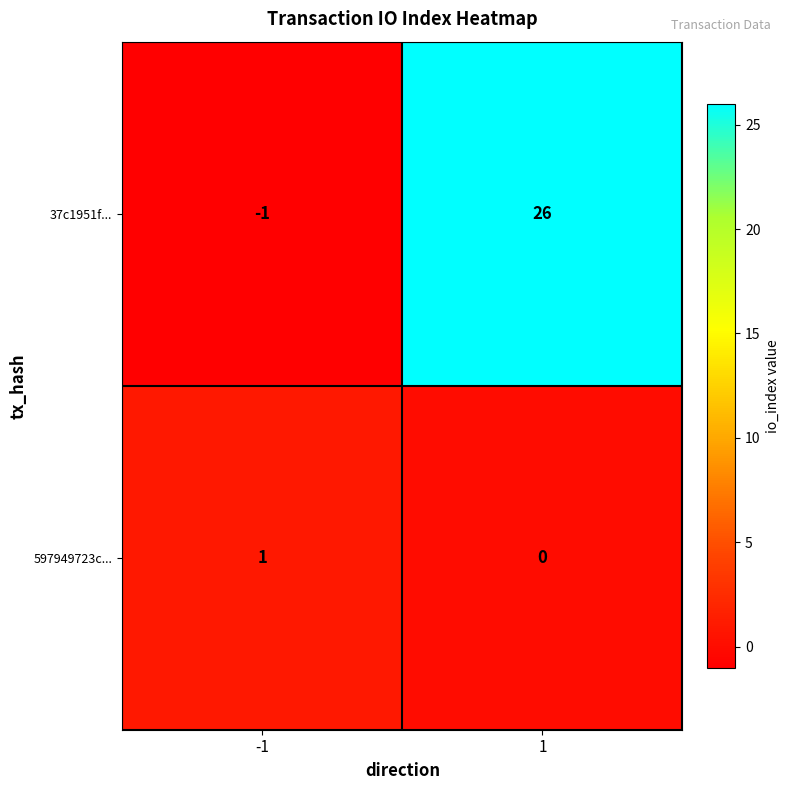

How many negative values does the 37c1951f... series have?

1